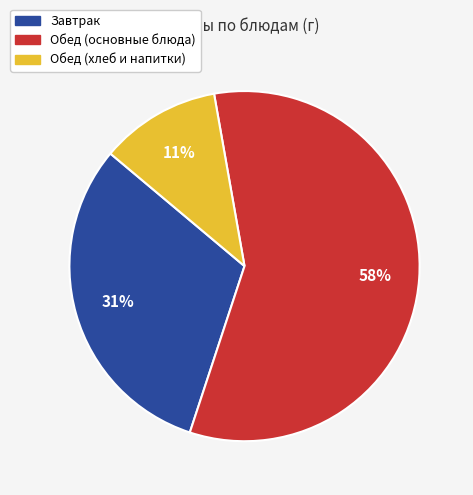

To the nearest percent, what is the average slice percentage?

33%